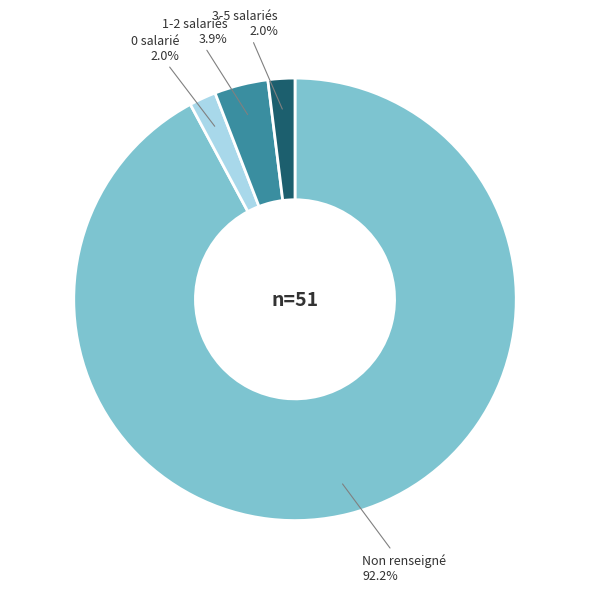

Which category has the biggest portion of the pie?

Non renseigné